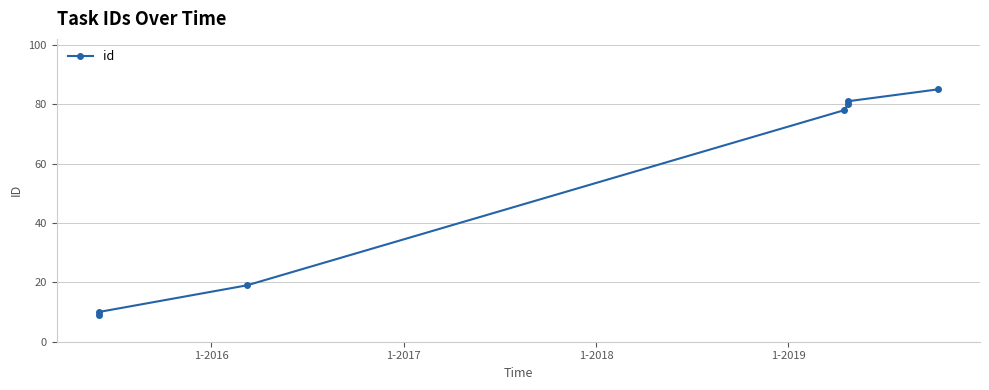

The value at 1-2017 is 10. True or false?

False